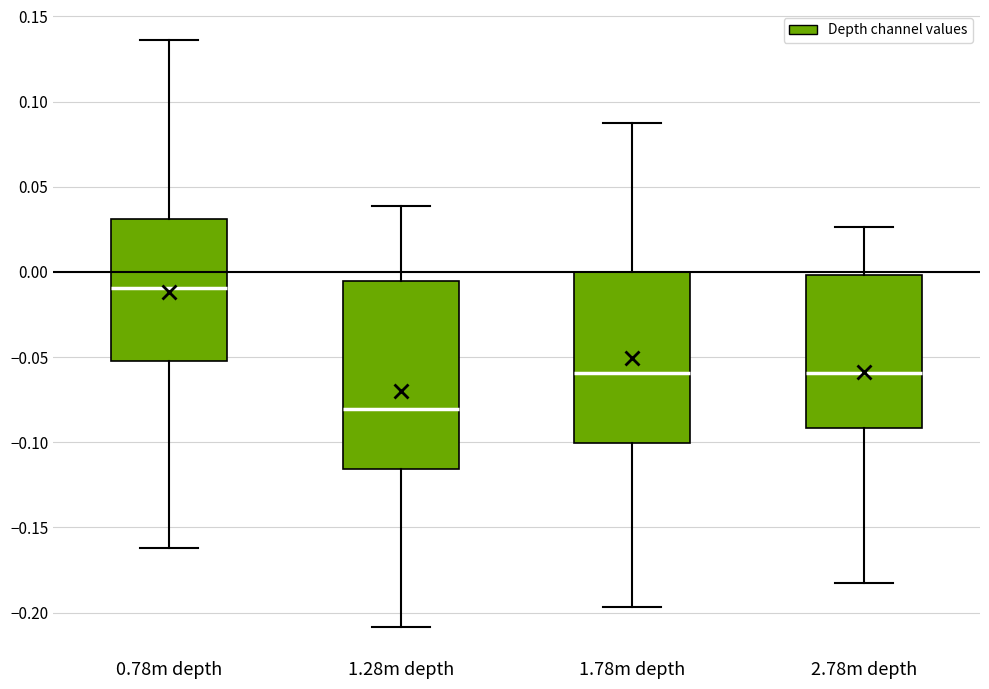

Which box is the tallest, from its lower edge to its upper edge?

1.28m depth